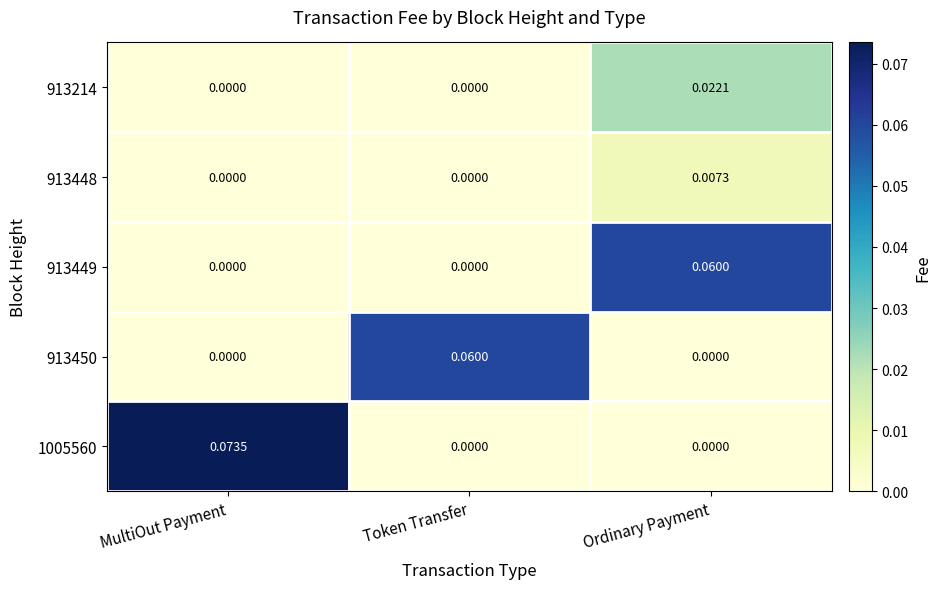

At which category does the chart reach its peak across all series?

MultiOut Payment